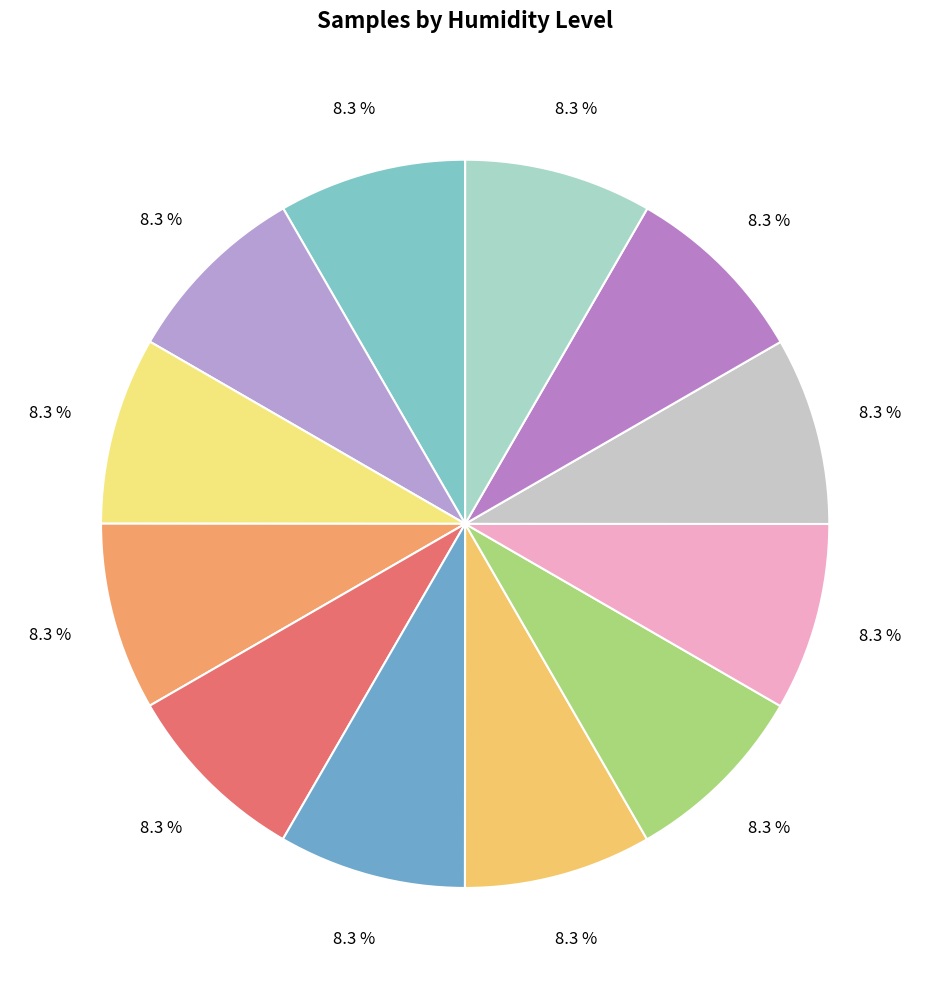

To the nearest percent, what is the average slice percentage?

8%